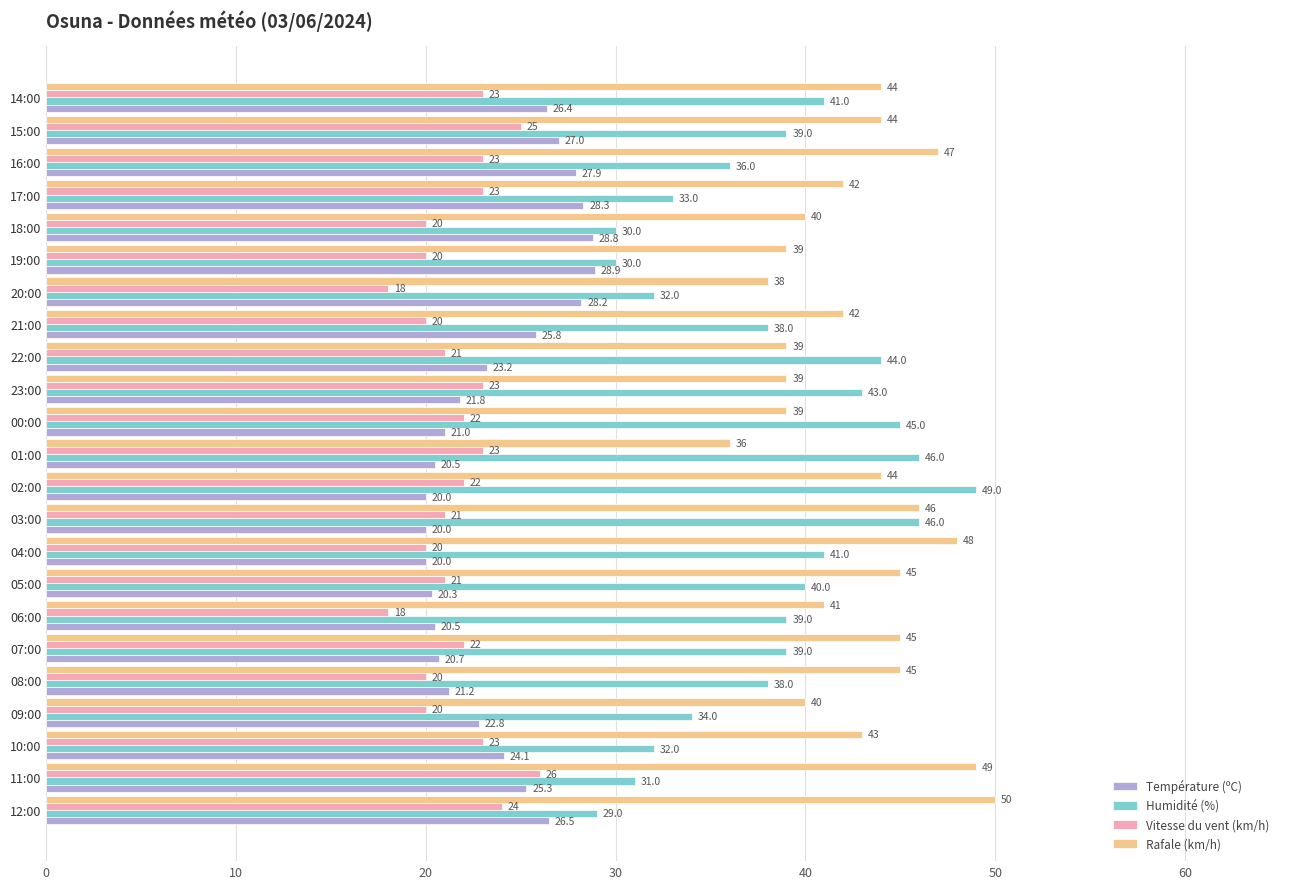

Which series changed the most between 23:00 and 14:00?

Rafale (km/h)